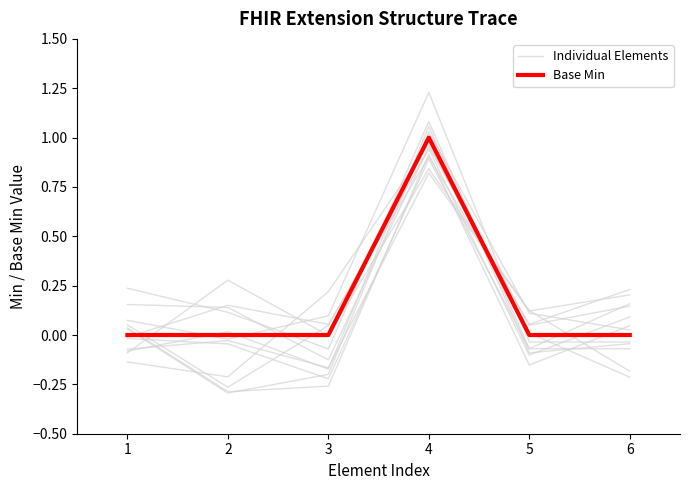

What is the value of the Individual Elements point at the 4th from the left?

1.2